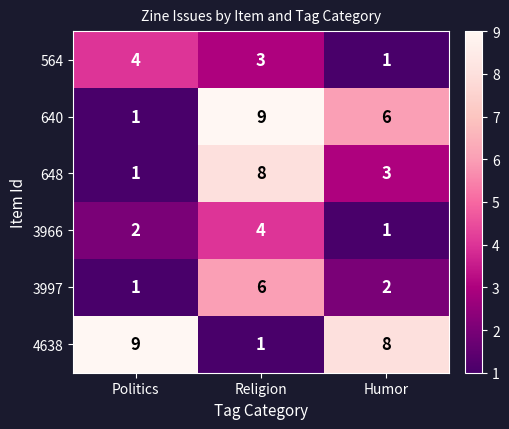

Rank the categories by 640 value from lowest to highest.

Politics, Humor, Religion